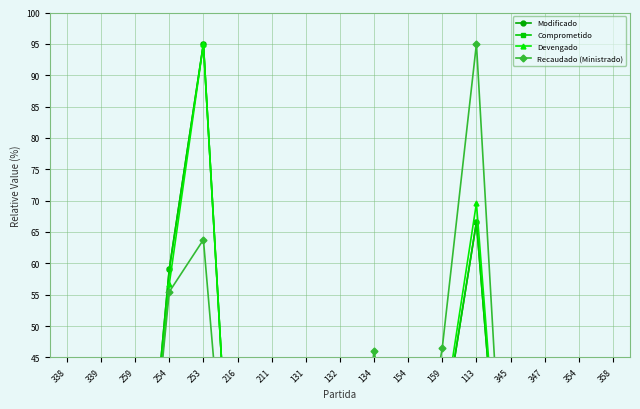

What position from the left is 131?

8